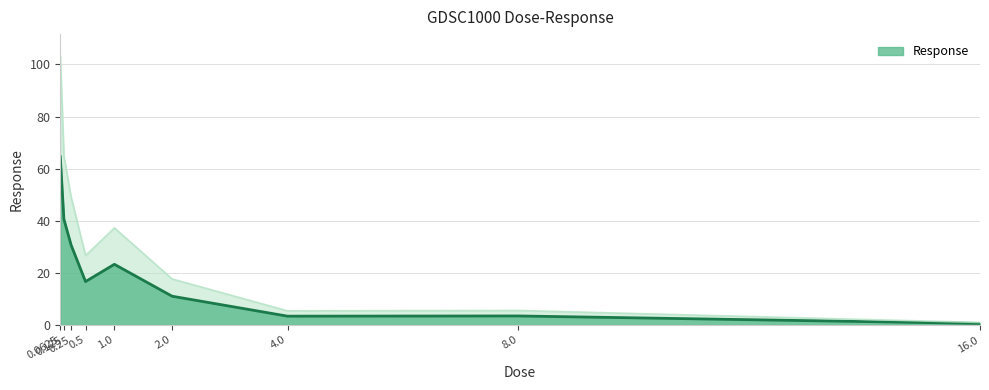

Is it true that the value at 0.5 is 16.7?

True